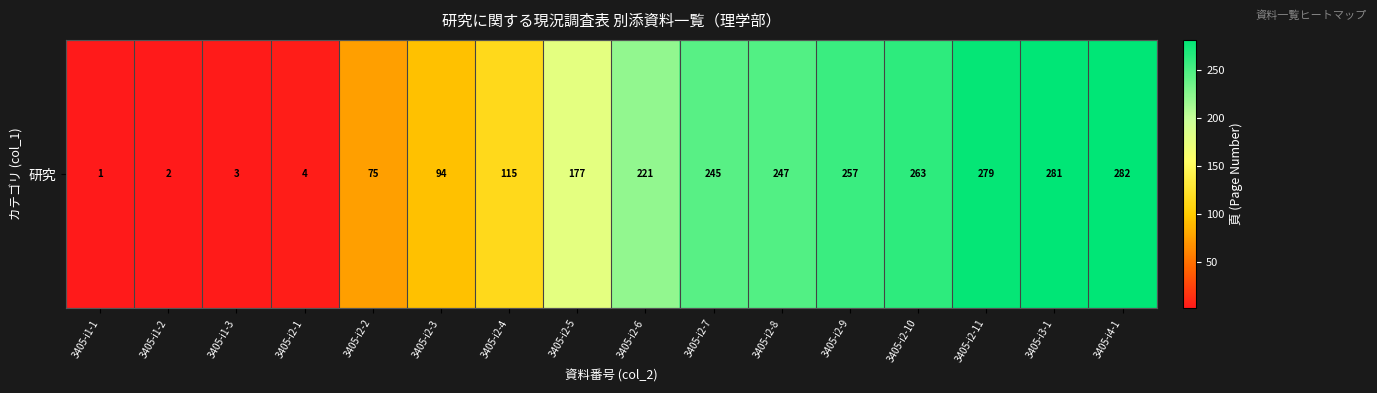

True or false: the data shows 115 at 3405-i2-4.

True